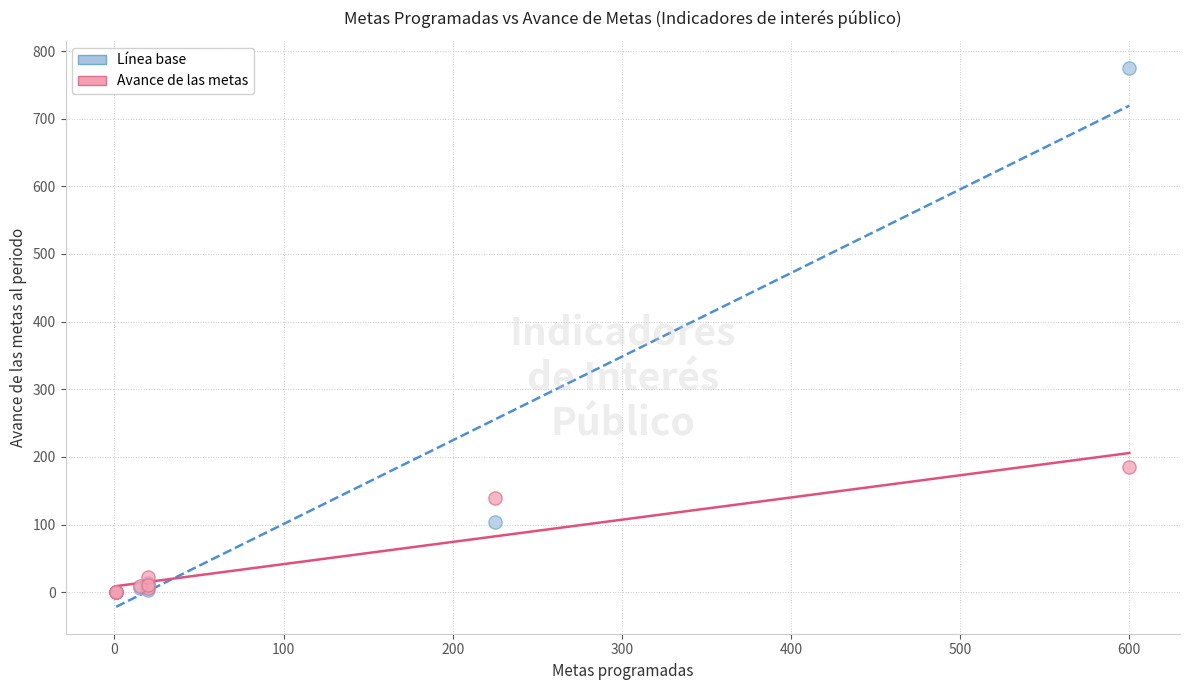

Across all series, what Y value is closest to 387?

185